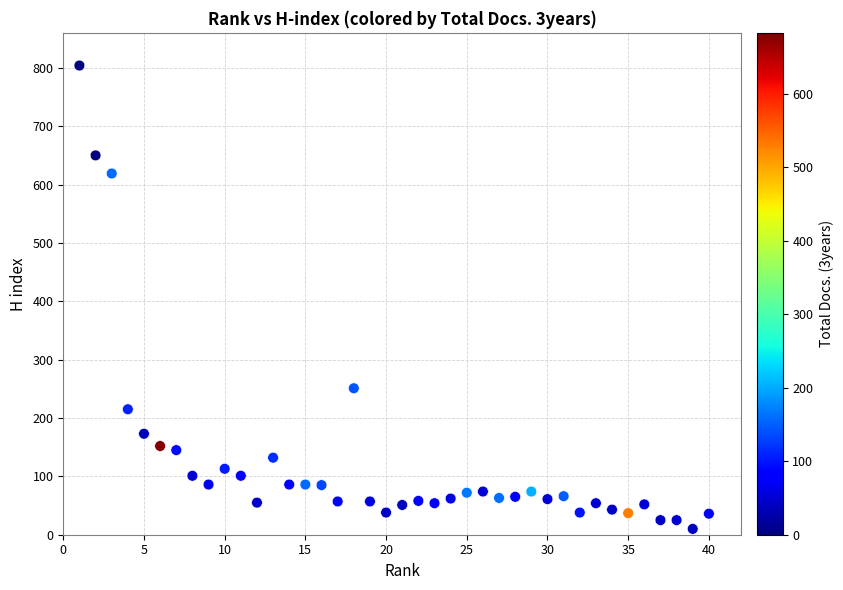

What is the range of X values (max minus min)?

39